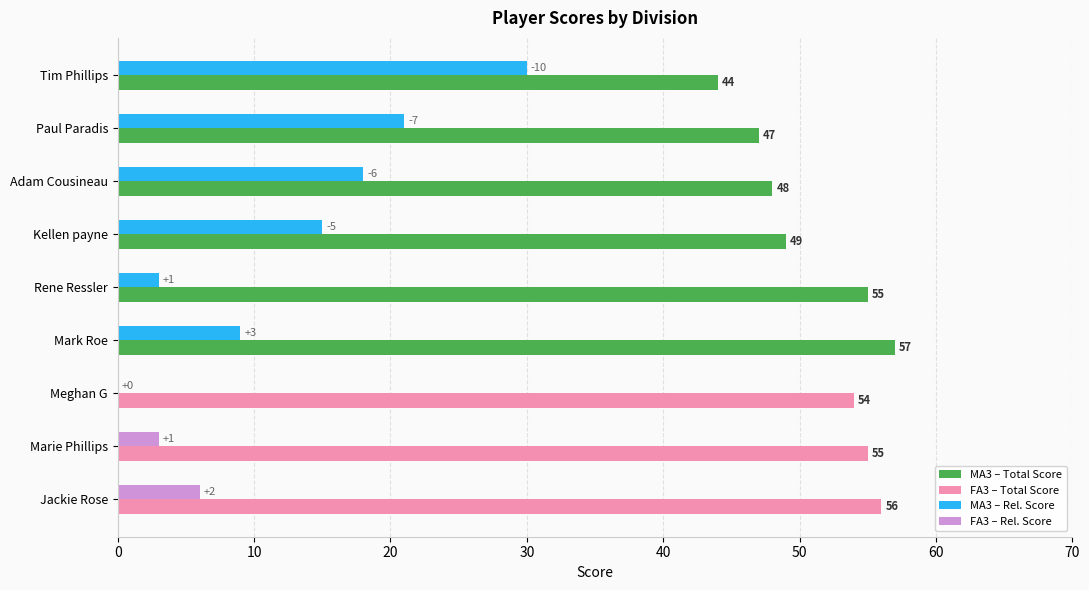

What is the maximum value shown in the chart?

57